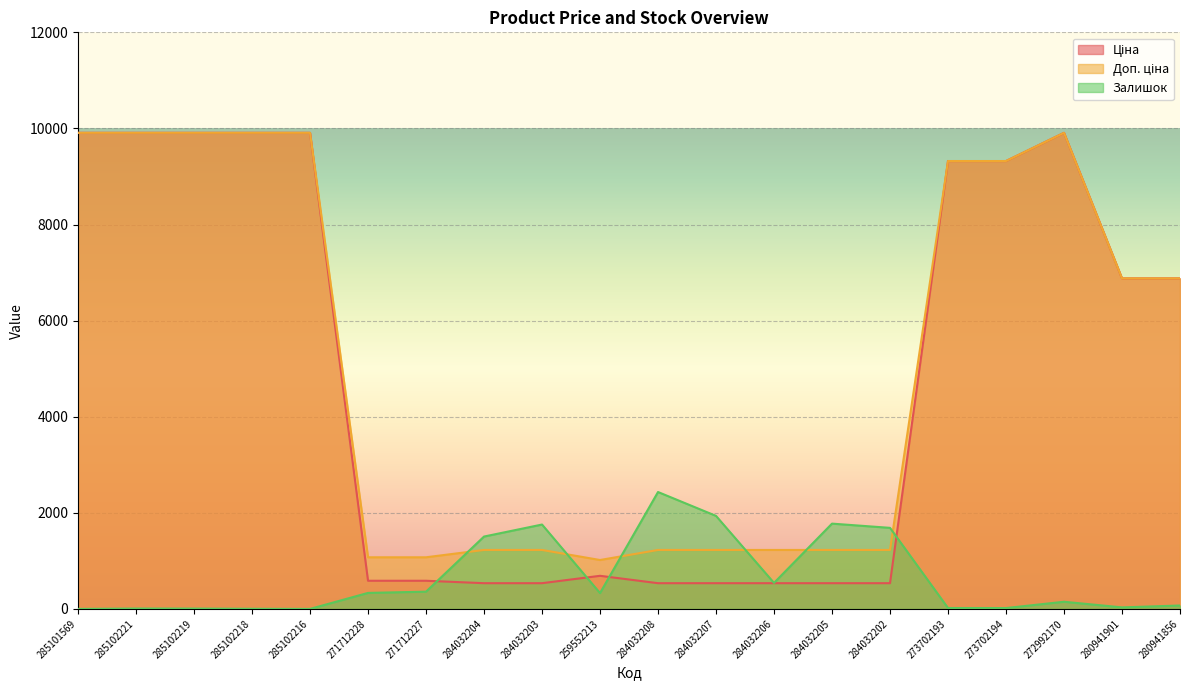

What is the sum of the Ціна values at 285102218 and 284032204?

10443.9